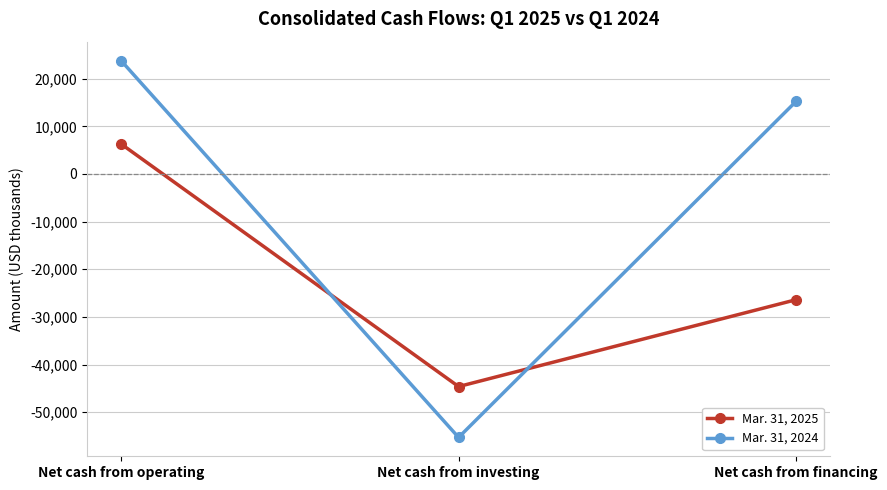

What is the difference between the maximum and minimum values in the Mar. 31, 2024 series?

79116